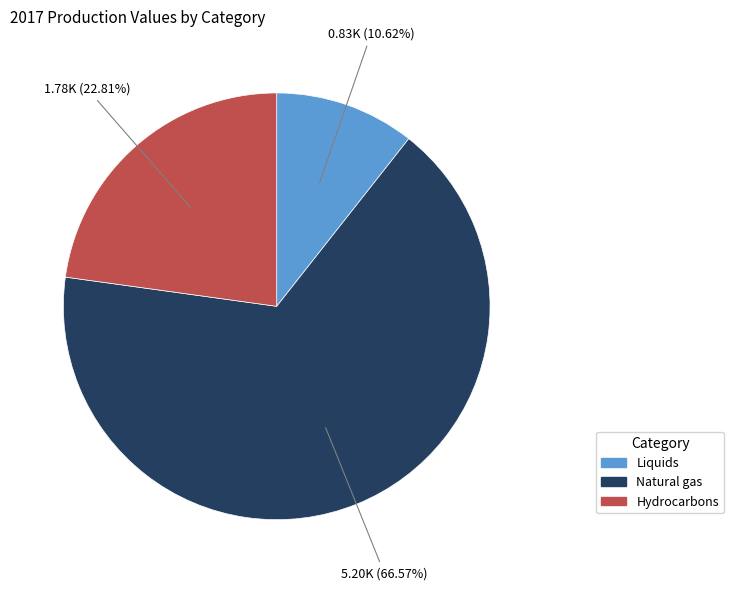

Is there a majority slice in this chart?

Yes